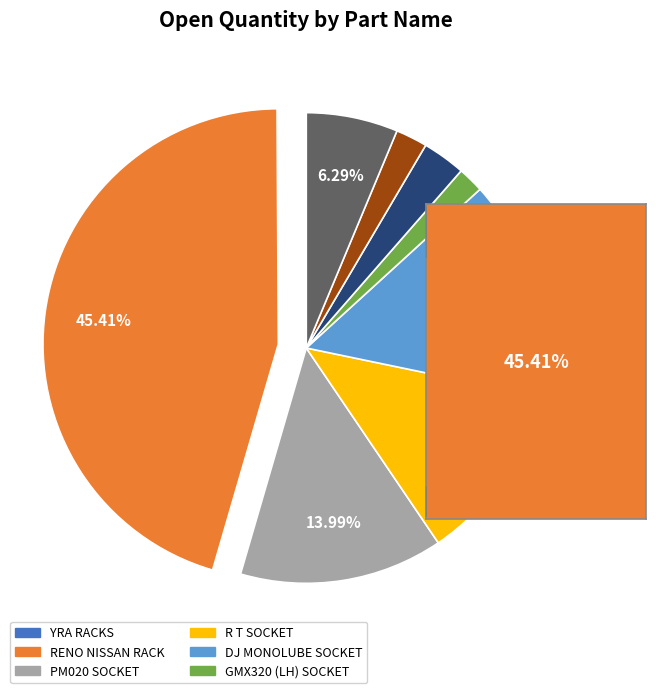

Does any single category account for the majority?

No